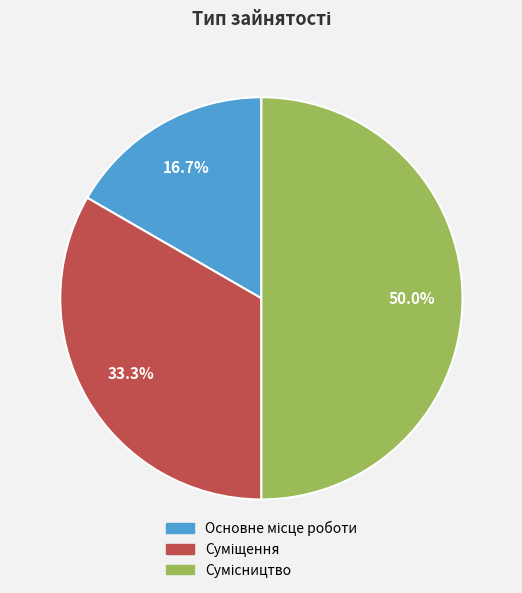

To the nearest percent, what is the difference between the Основне місце роботи and Сумісництво slice percentages?

33%